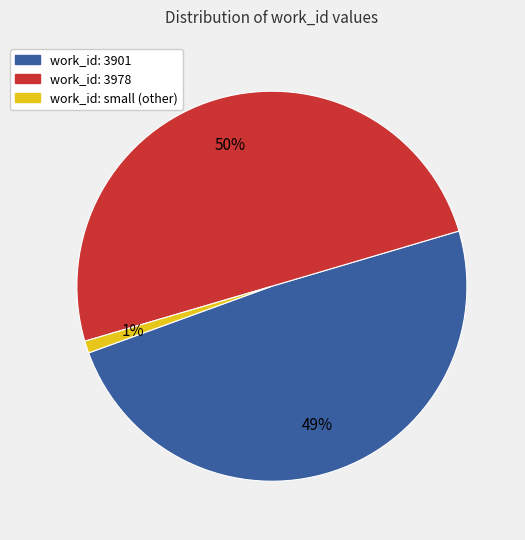

To the nearest percent, what is the difference between the largest and smallest slice percentages?

49%